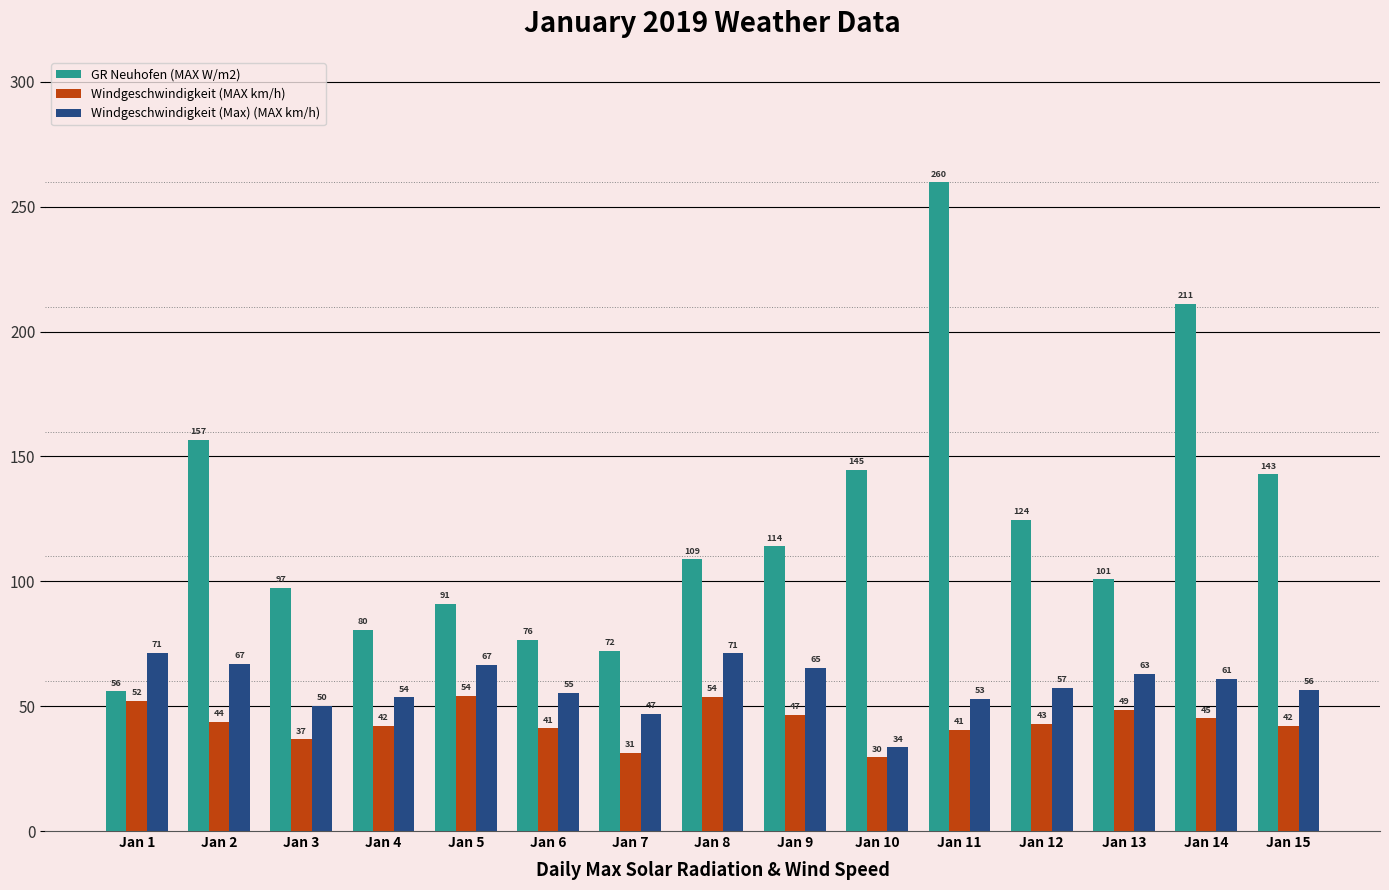

True or false: Windgeschwindigkeit (Max) (MAX km/h) has a value of 55.3 at Jan 6.

True